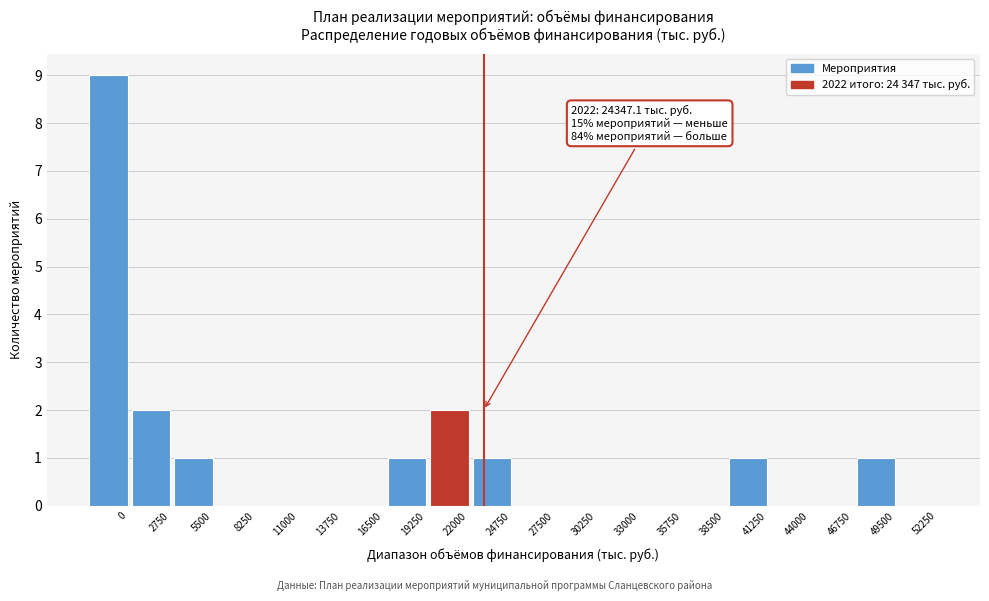

Reading left to right, extract all data points from this chart.

0=9	2750=2	5500=1	8250=0	11000=0	13750=0	16500=0	19250=1	22000=2	24750=1	27500=0	30250=0	33000=0	35750=0	38500=0	41250=1	44000=0	46750=0	49500=1	52250=0